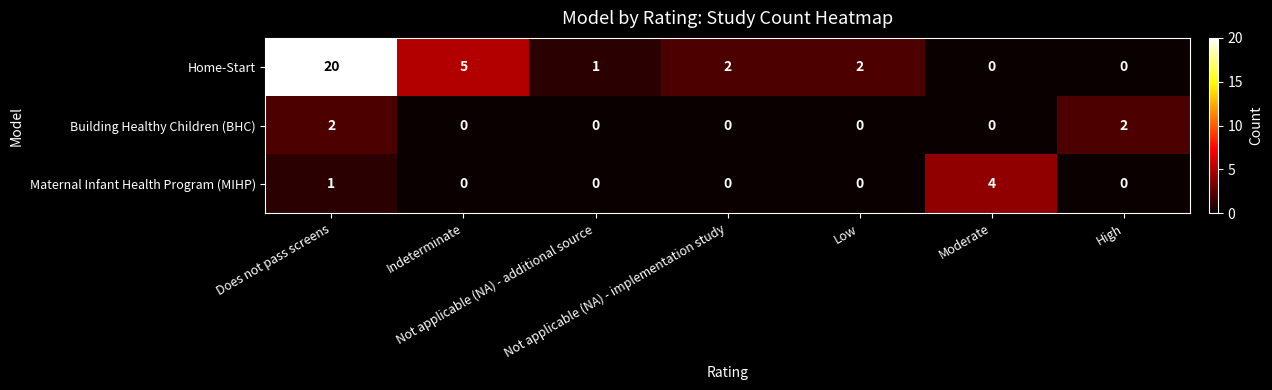

Which series has the largest total across all categories?

Home-Start